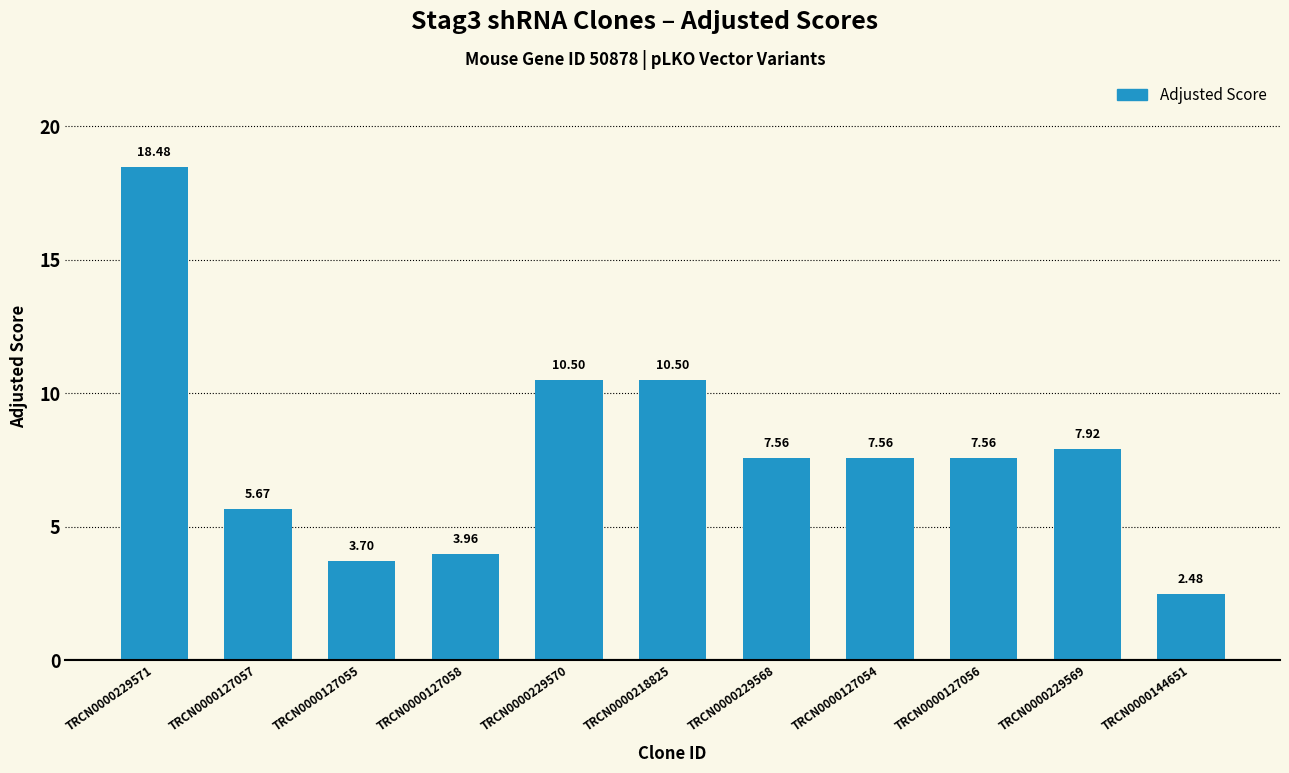

What is the difference between the values at TRCN0000127055 and TRCN0000127056?

3.9